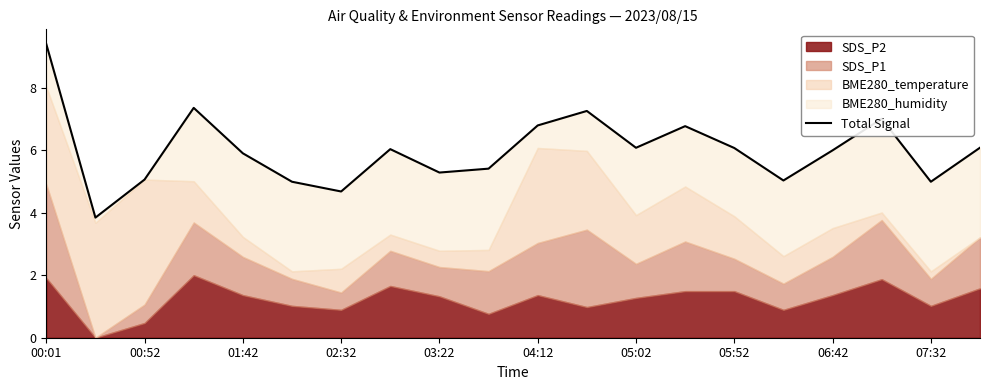

How many interior local peaks (higher than both neighbors) does the data have?

5